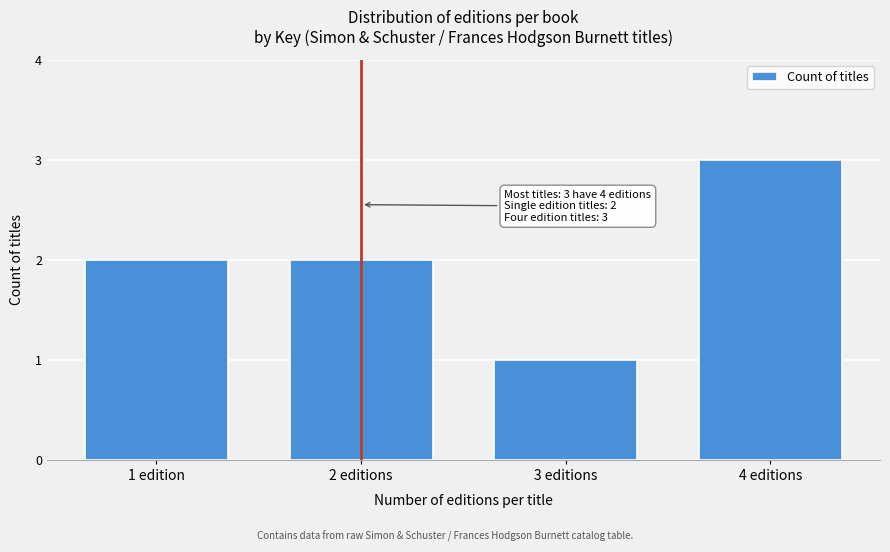

Reading left to right, extract all data points from this chart.

1 edition=2	2 editions=2	3 editions=1	4 editions=3